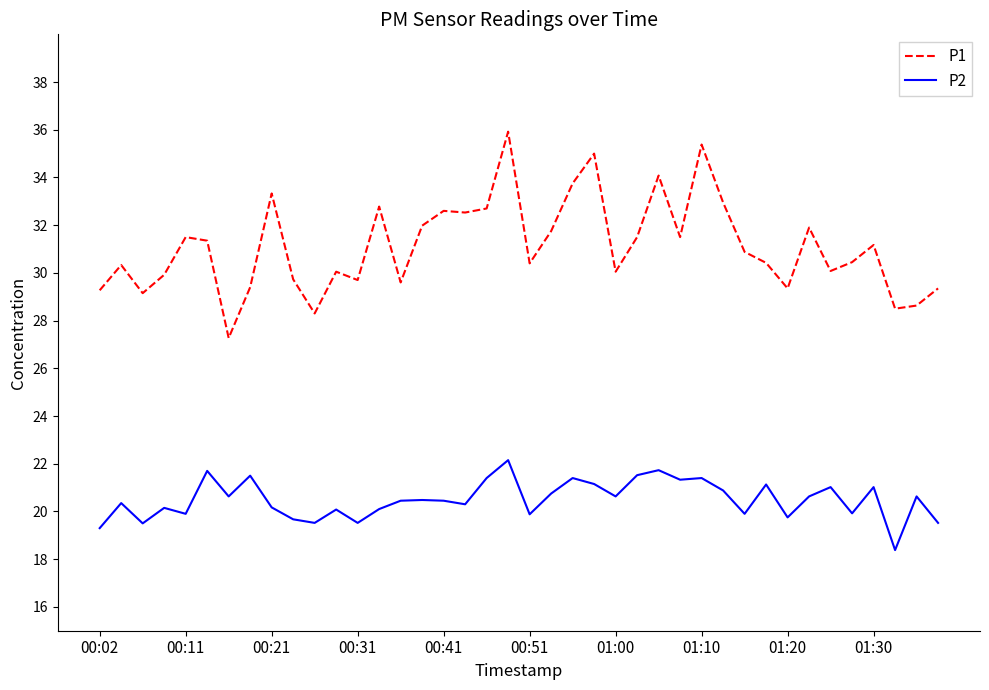

Which series has the widest spread of values?

P1